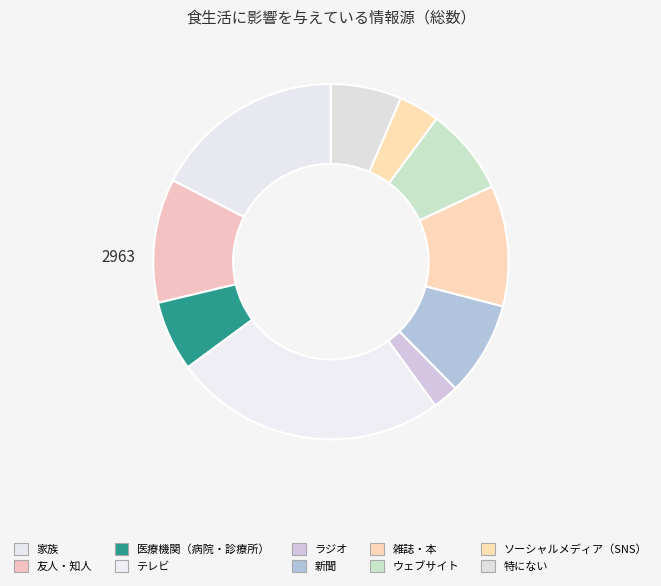

What is the ratio of the value at 家族 to the value at 新聞?

2.0